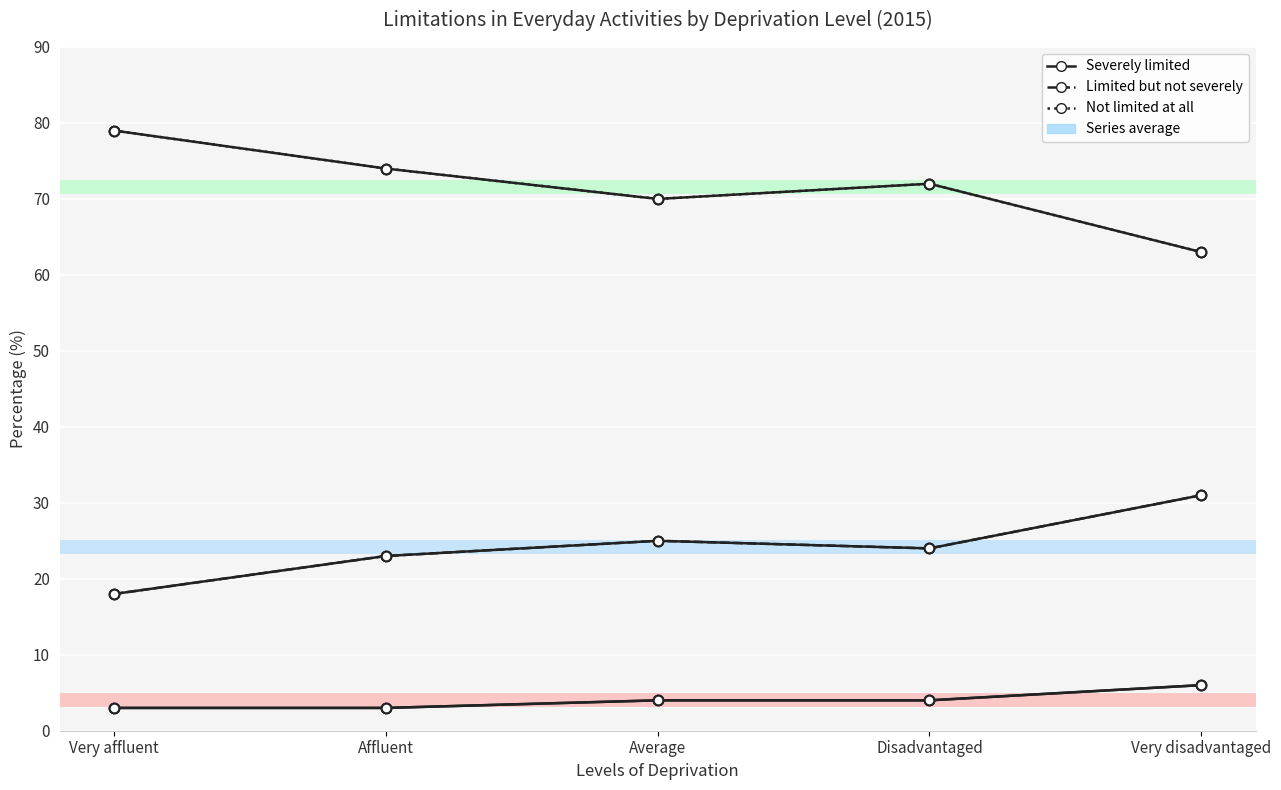

Reading left to right, extract all data points from this chart.

Severely limited: 3	3	4	4	6
Limited but not severely: 18	23	25	24	31
Not limited at all: 79	74	70	72	63